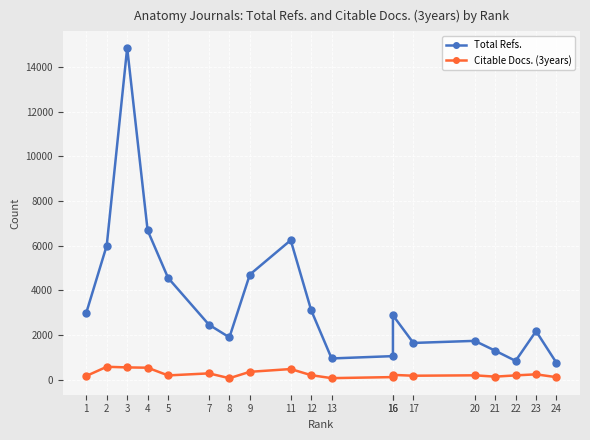

List the series in order of their overall mean, highest first.

Total Refs., Citable Docs. (3years)